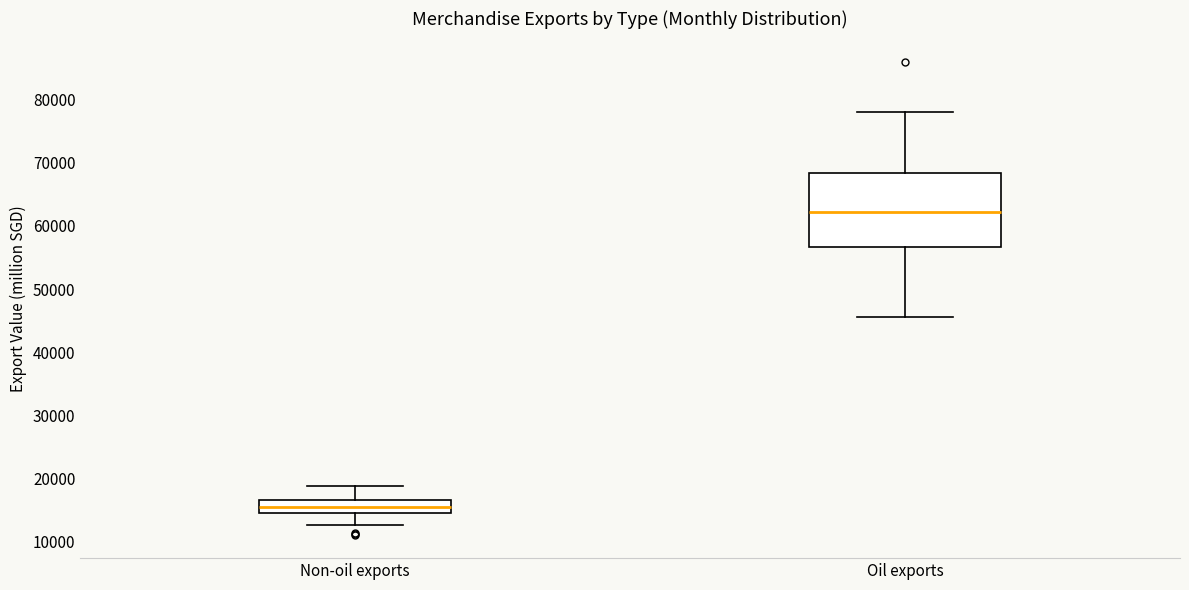

Comparing the boxes themselves (not the whiskers), which one is the tallest?

Oil exports